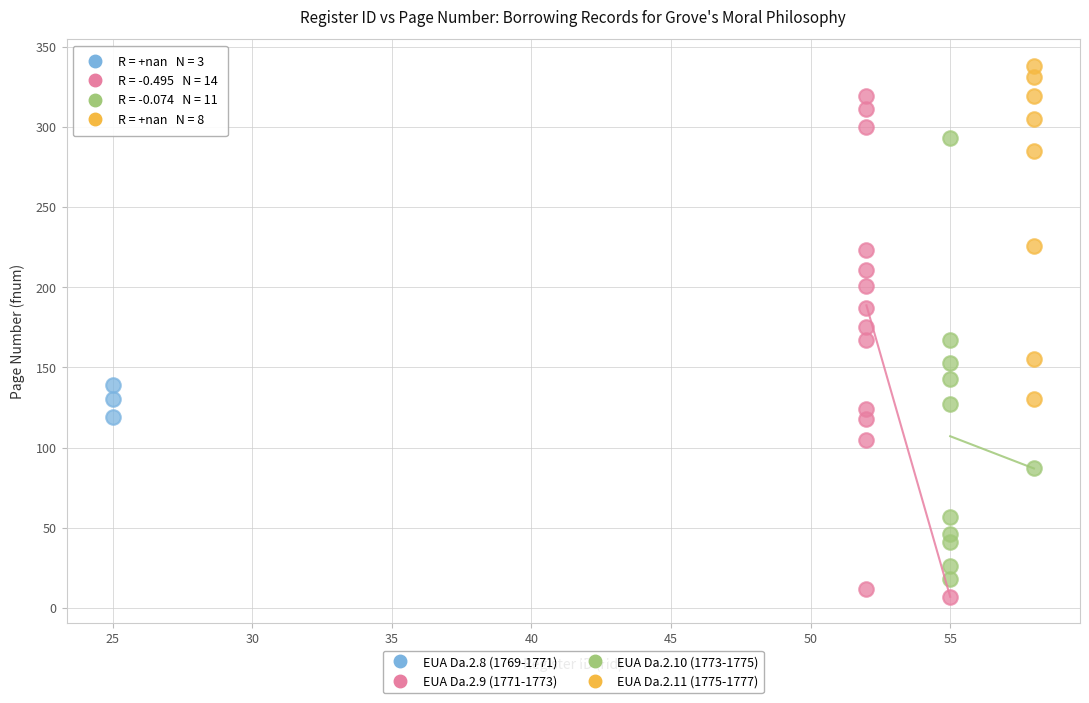

Which series contains the highest Y value?

EUA Da.2.11 (1775-1777)